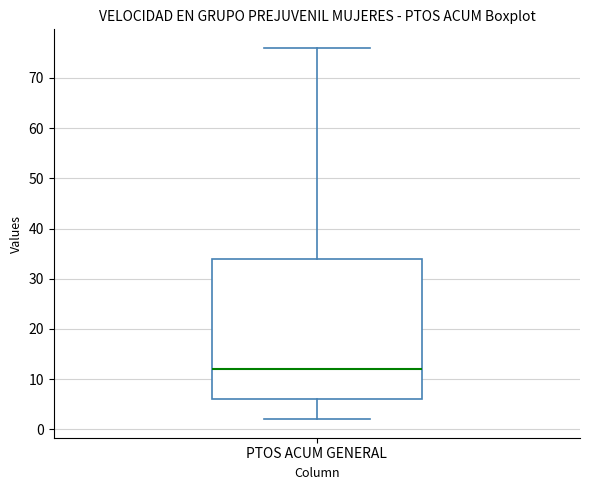

Transcribe this box plot: give where the median line is, the range the box spans, and where the two whiskers end, as read against the y-axis. The values are not printed on the chart, so give them approximately, as read against the axis.

median 12, box 6 to 34, whiskers 2 to 76